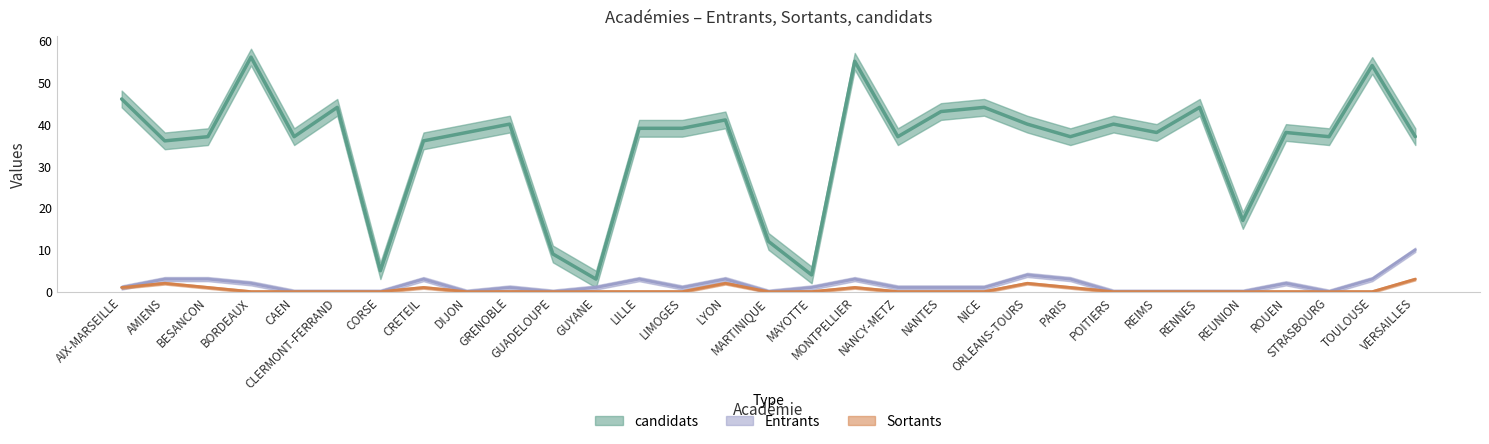

Does the chart display data point markers on the line(s)?

No